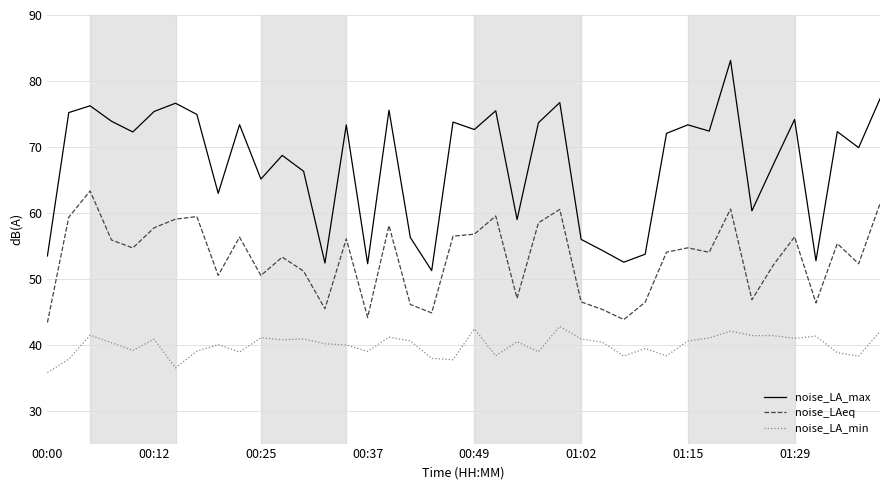

Which series has the largest range (max minus min)?

noise_LA_max